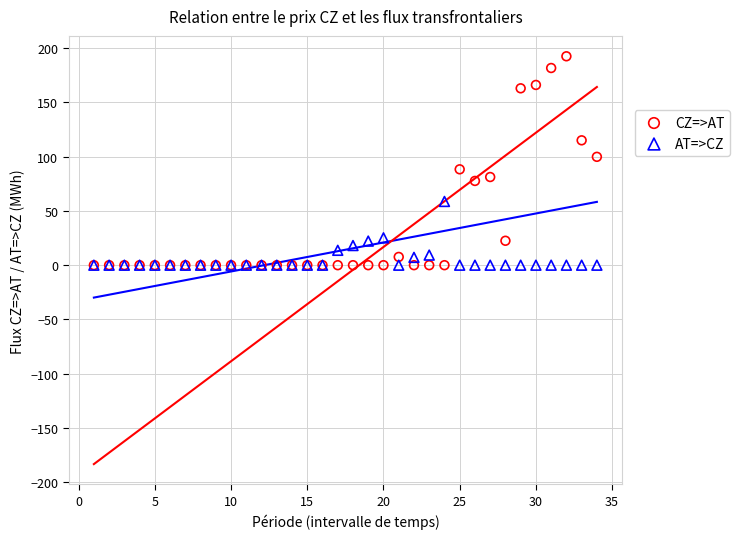

Which series has the widest spread of Y values?

CZ=>AT